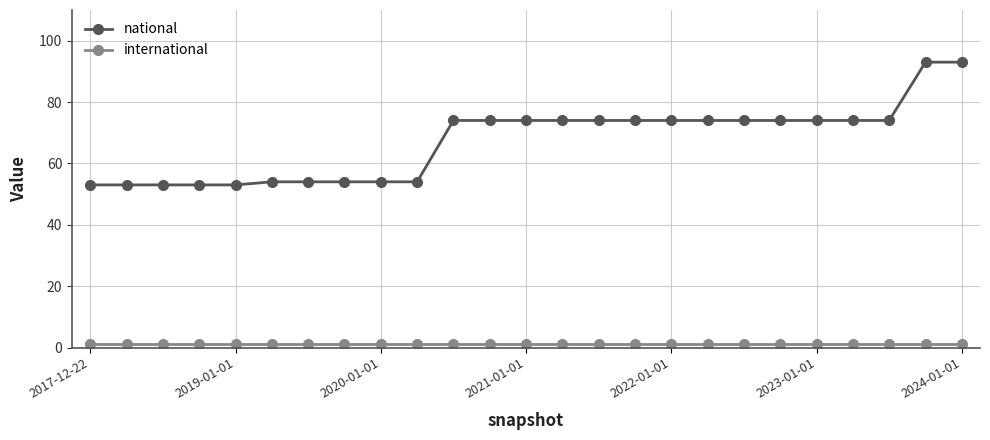

How many lines are shown in the chart?

2